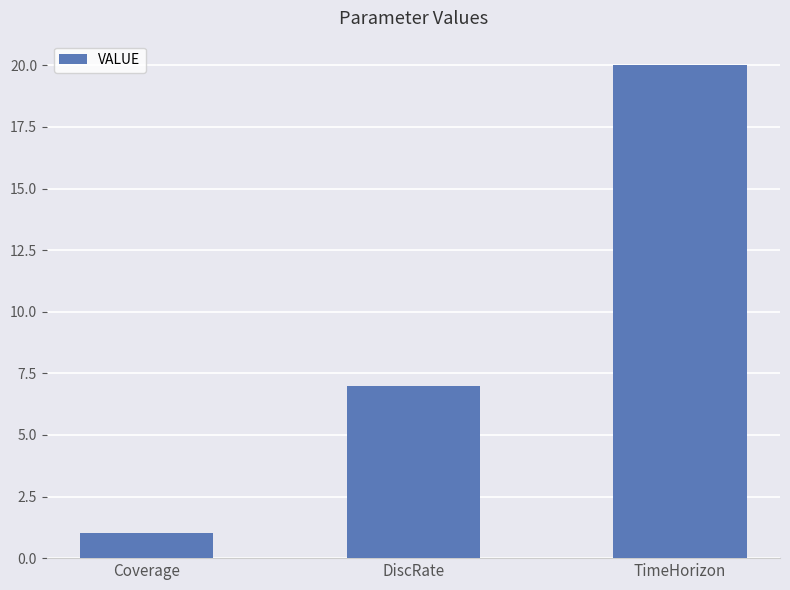

What is the sum of the values at TimeHorizon and DiscRate?

27